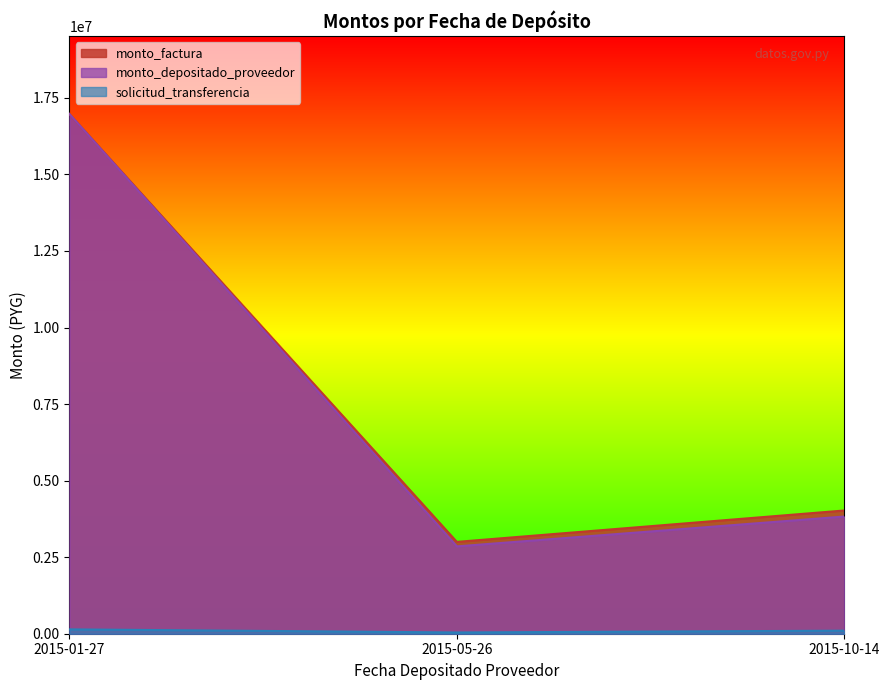

Which series has the widest spread of values?

monto_depositado_proveedor